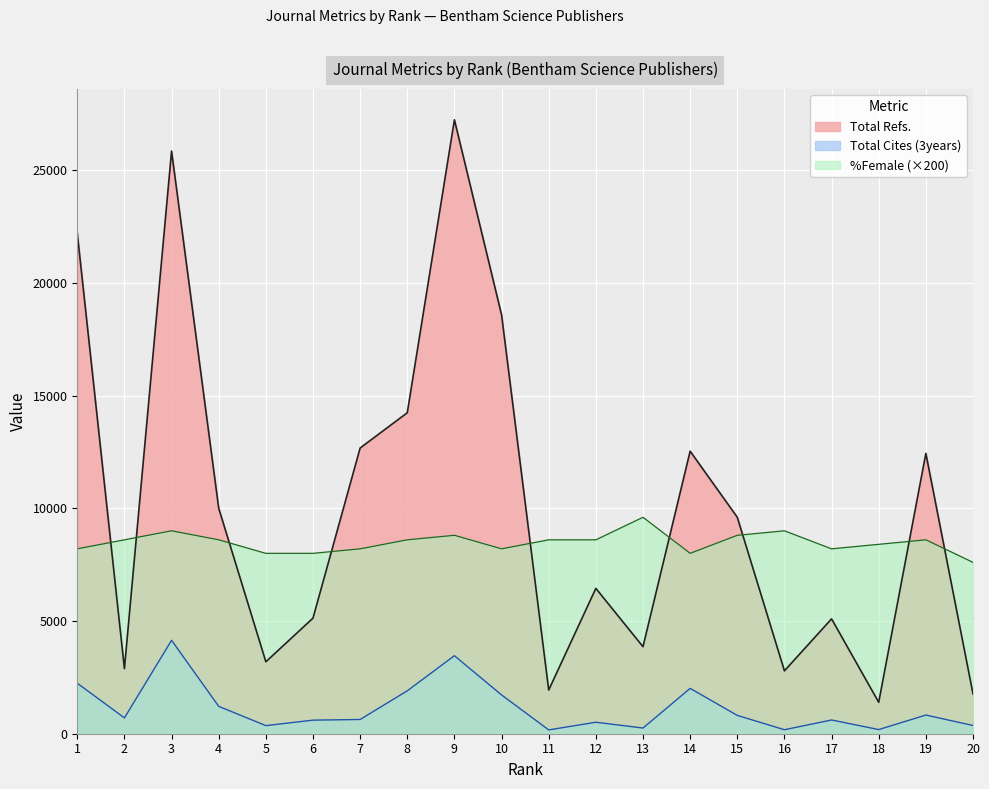

How many series are shown in this chart?

3